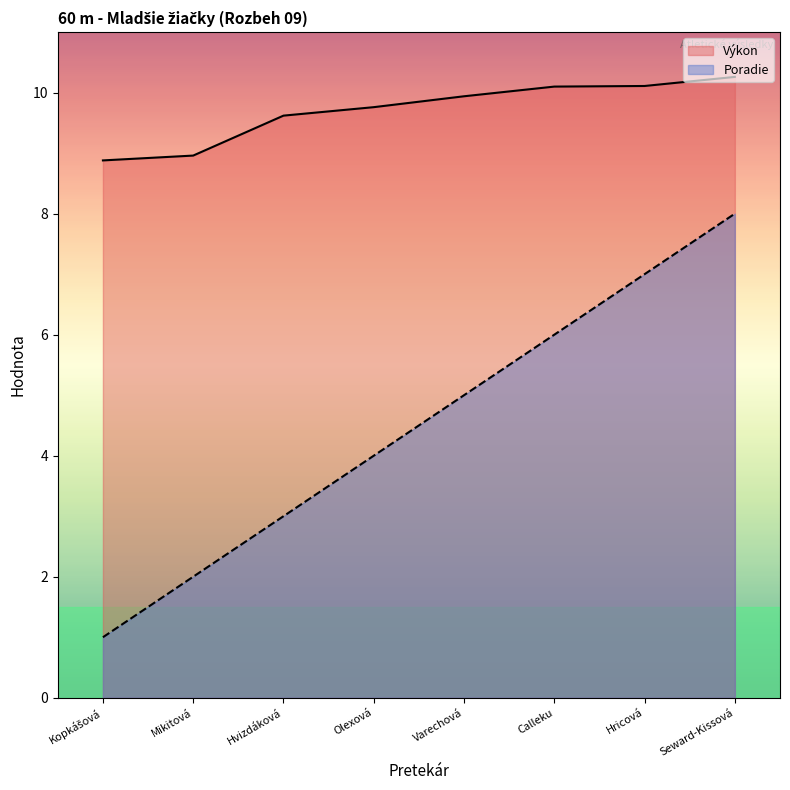

What is the difference between the highest and lowest values at Varechová?

4.9